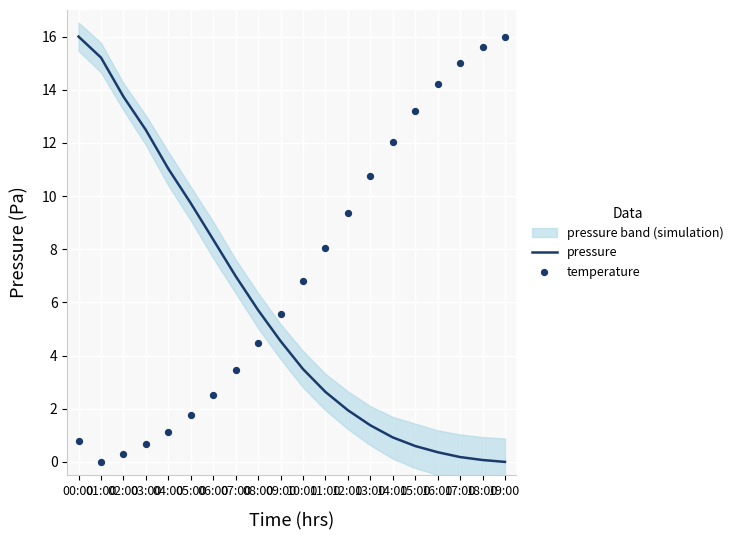

Which series has the largest total across all categories?

temperature